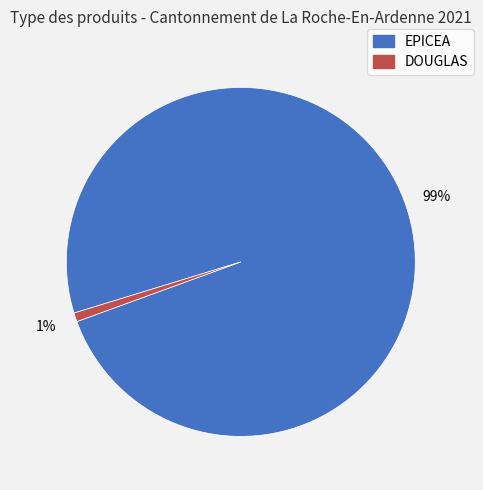

Count the number of slices in the pie.

2